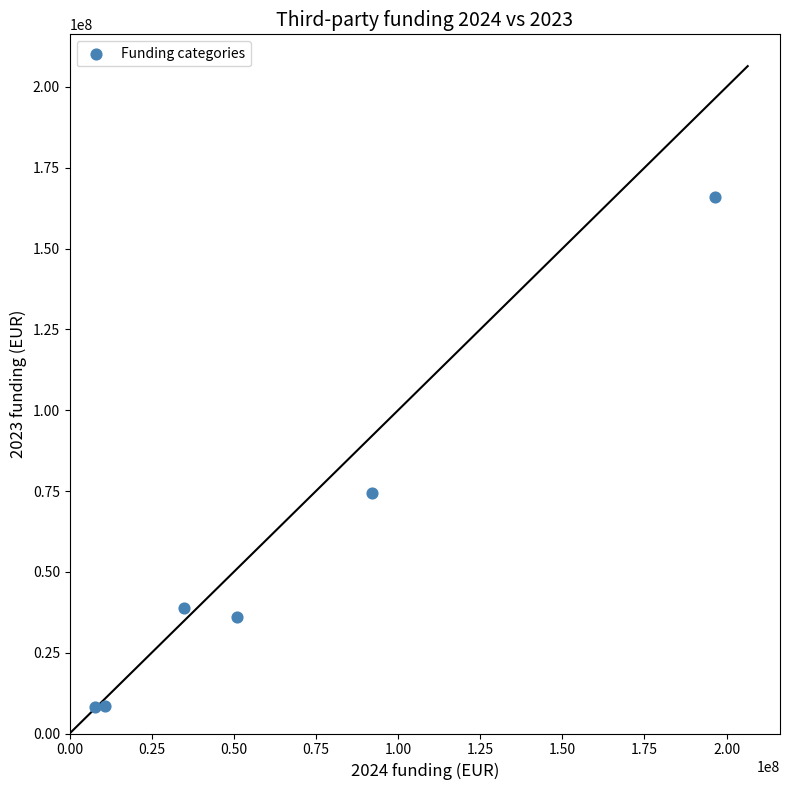

What is the average Y value?

55316434